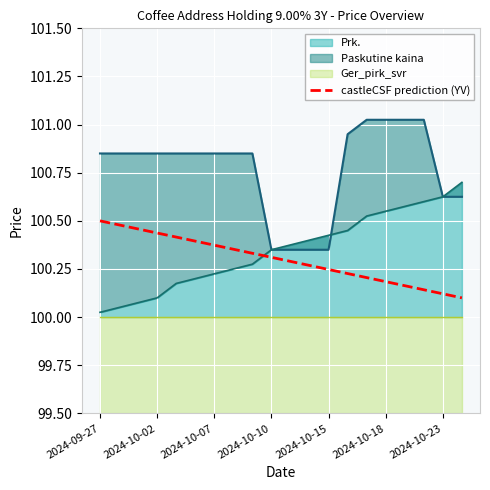

What is the value of the 20th point from the left?

100.1